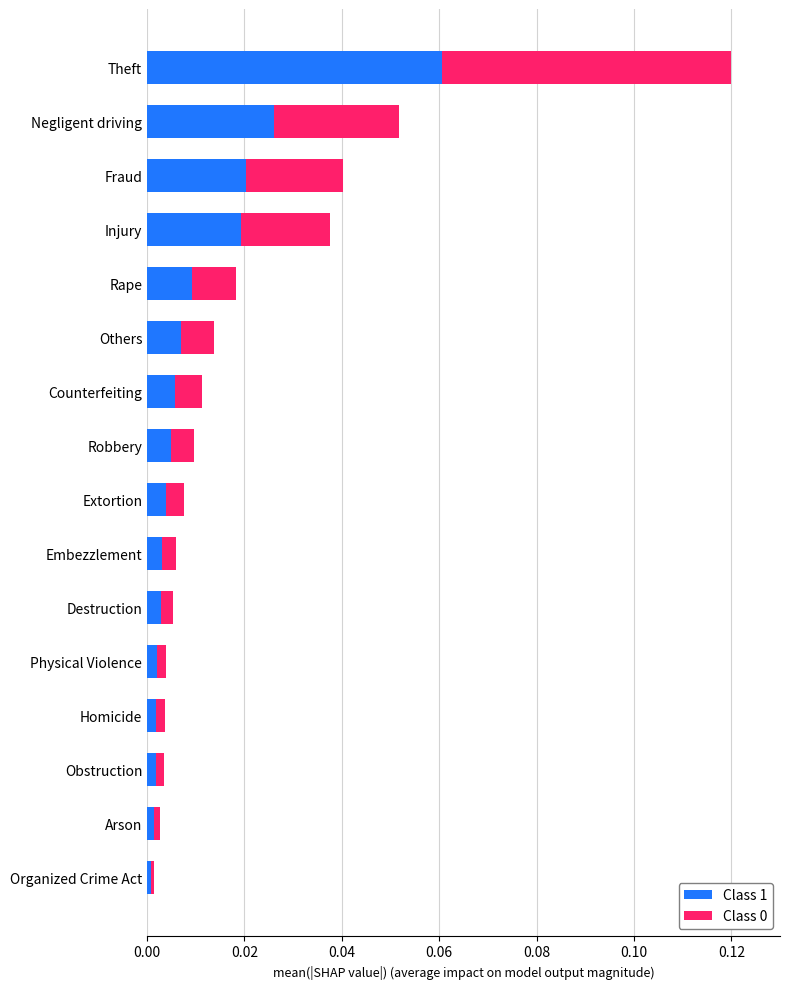

At which category is the sum across all series the highest?

Theft